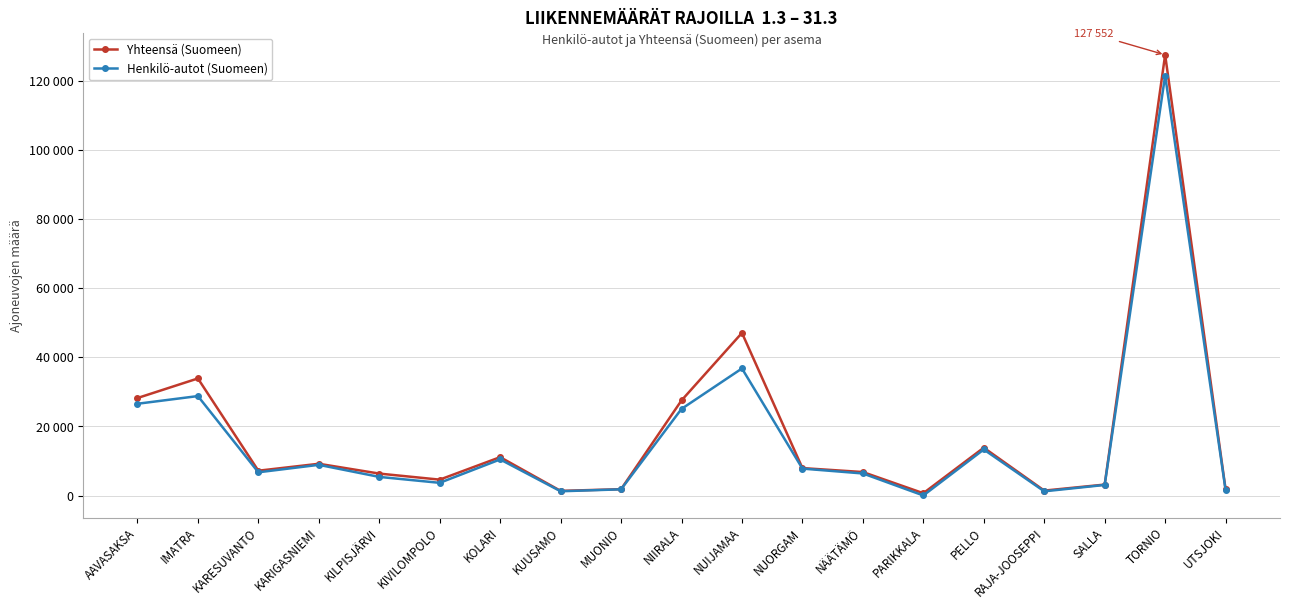

List the labels in order of Henkilö-autot (Suomeen) value, largest first.

TORNIO, NUIJAMAA, IMATRA, AAVASAKSA, NIIRALA, PELLO, KOLARI, KARIGASNIEMI, NUORGAM, KARESUVANTO, NÄÄTÄMÖ, KILPISJÄRVI, KIVILOMPOLO, SALLA, MUONIO, UTSJOKI, KUUSAMO, RAJA-JOOSEPPI, PARIKKALA